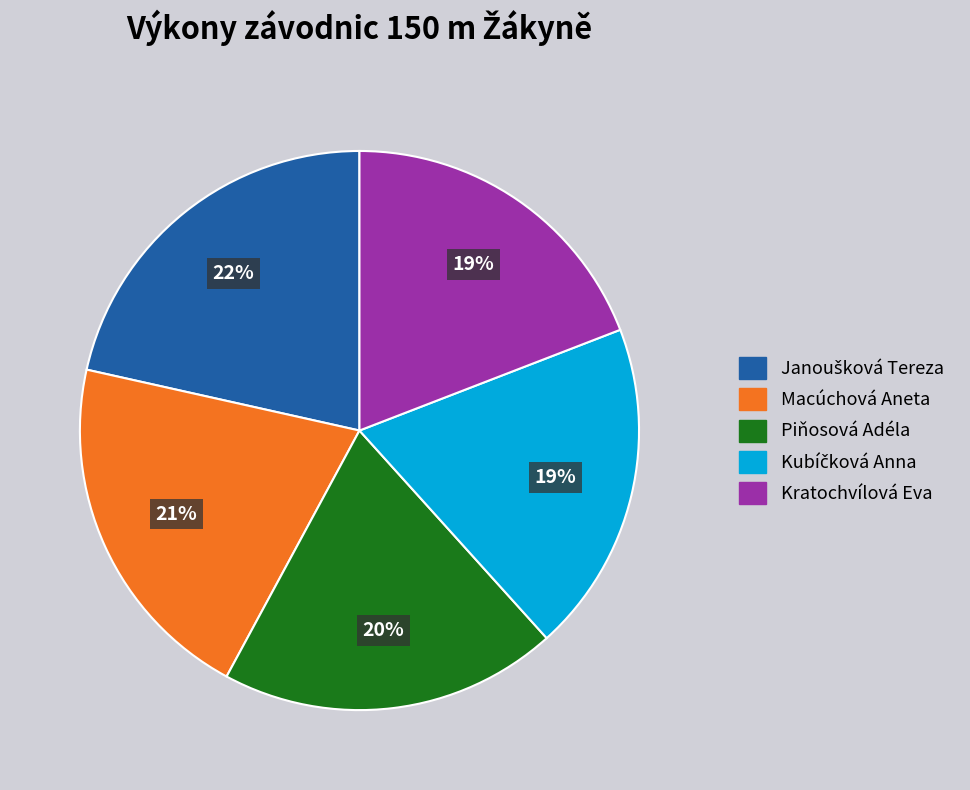

Count the number of slices in the pie.

5